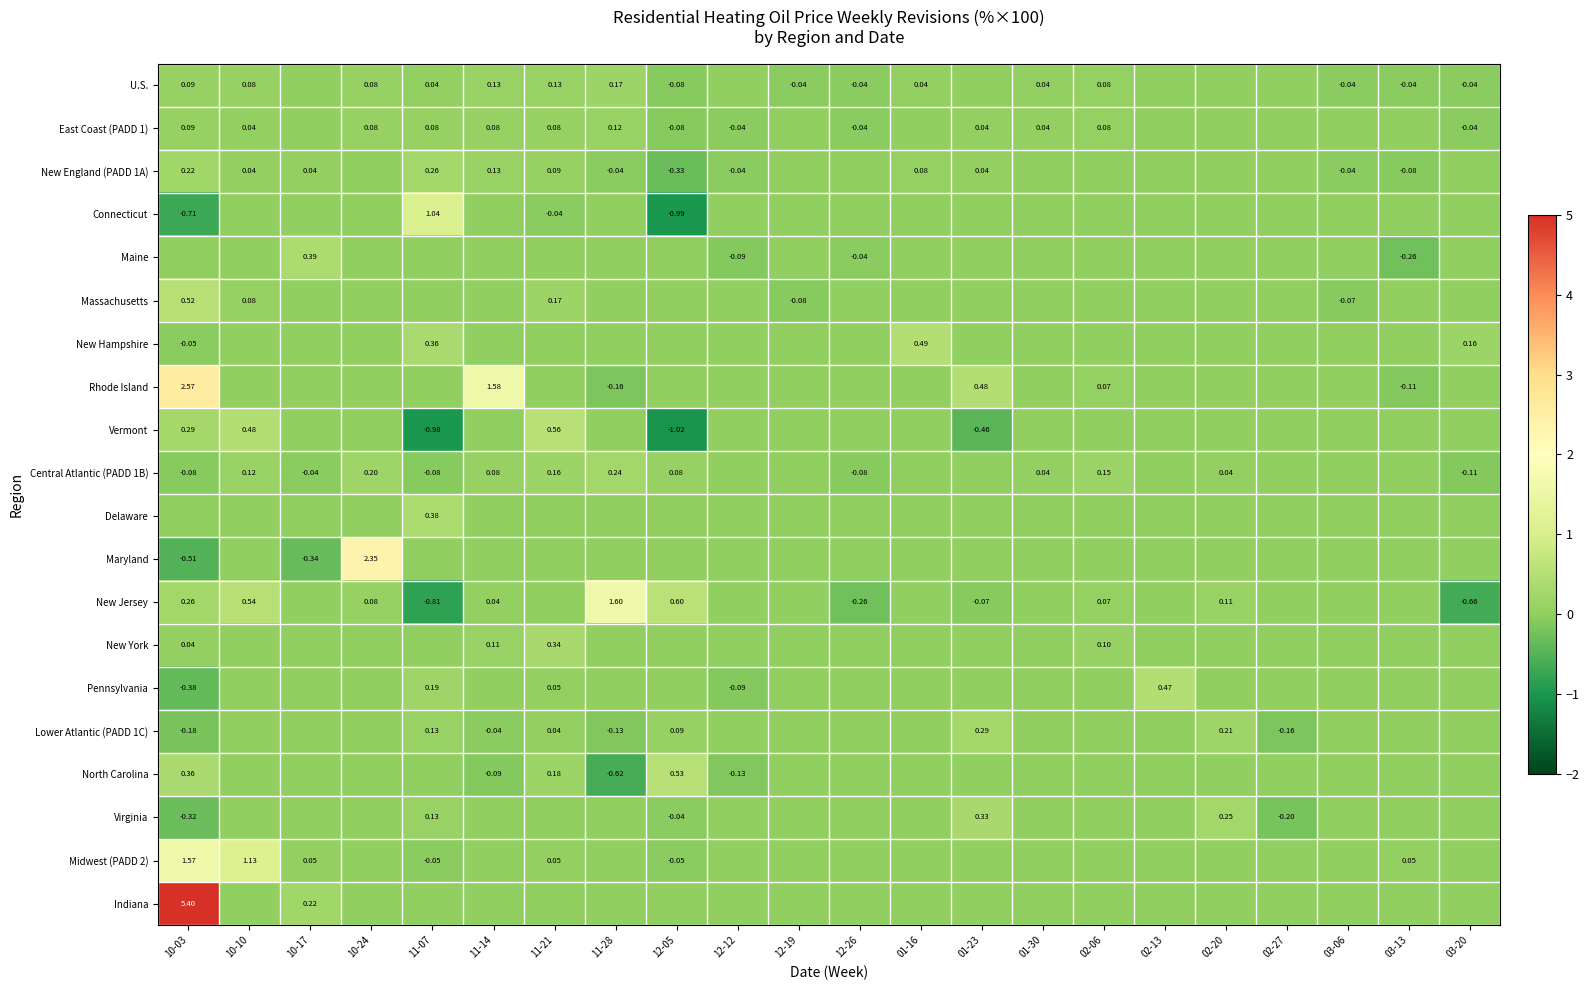

True or false: U.S. has a value of 0.2 at 10-10.

False